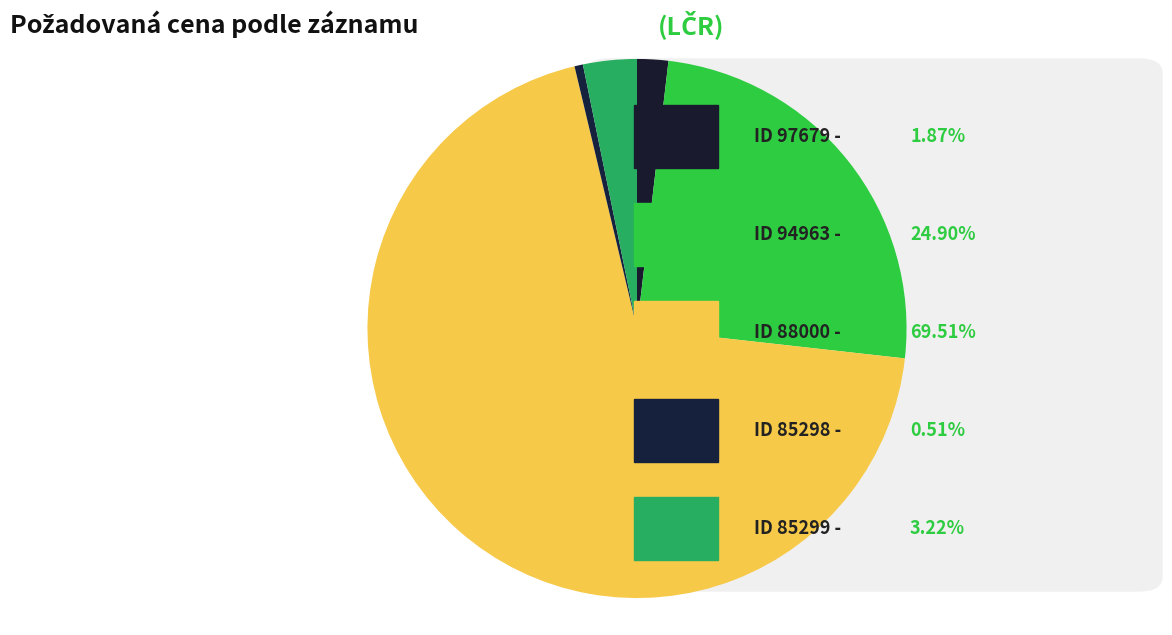

Count the number of slices in the pie.

5